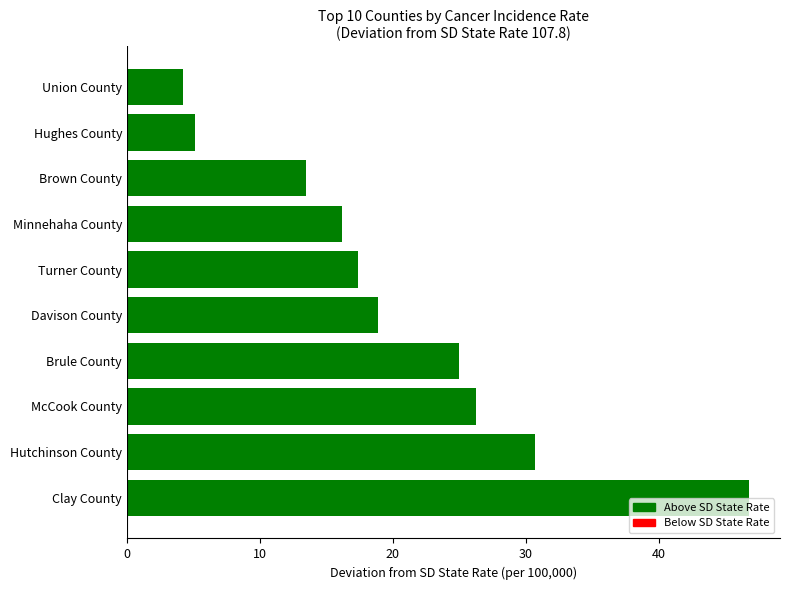

What is the greatest value displayed?

46.8